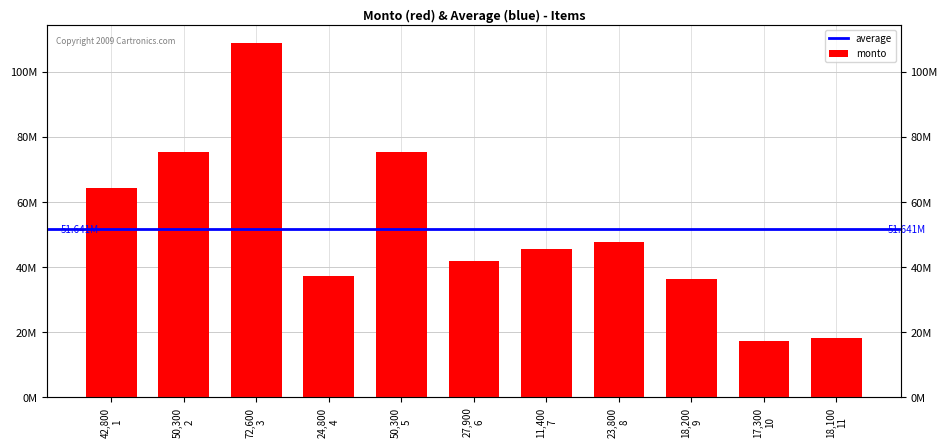

What is the value of the 3rd bar from the left?

108900000